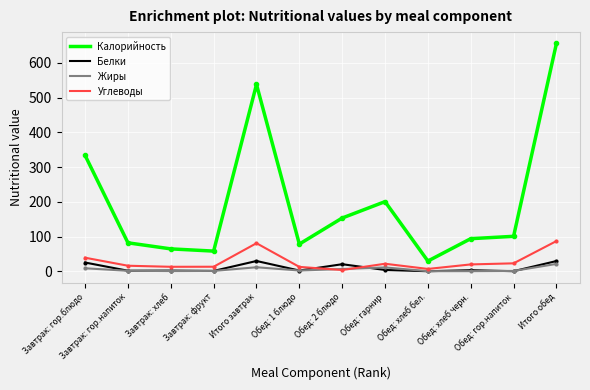

What is the difference between the Калорийность values at Итого завтрак and Обед: 1 блюдо?

459.4